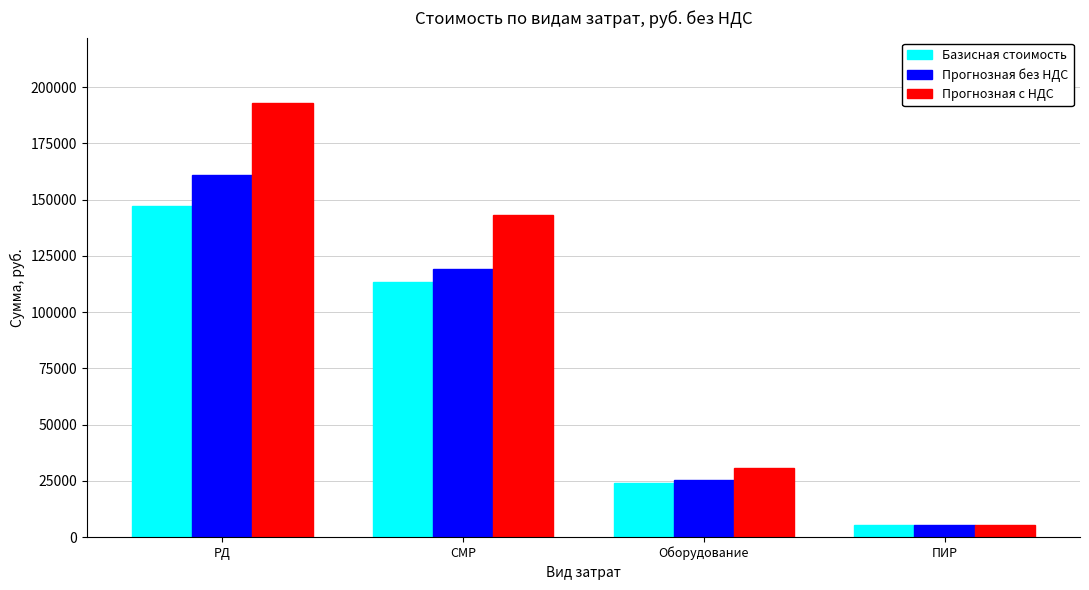

What is the average value of the Прогнозная без НДС series?

77775.2